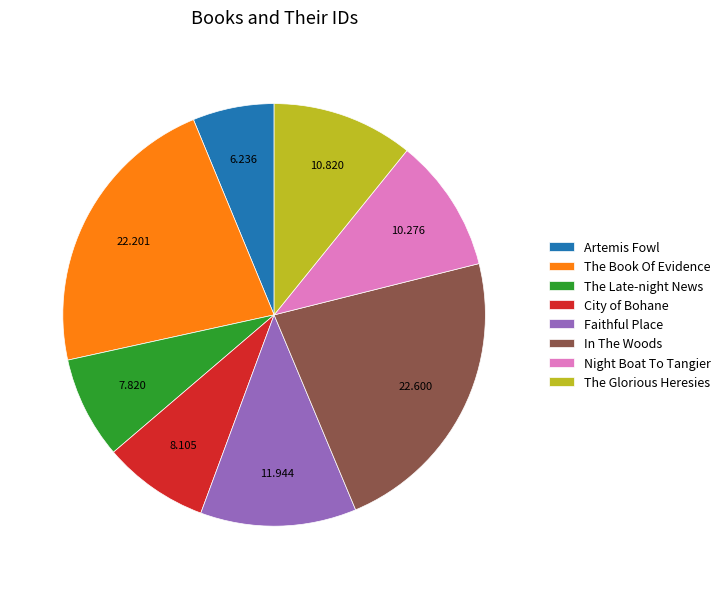

Does any single category account for the majority?

No